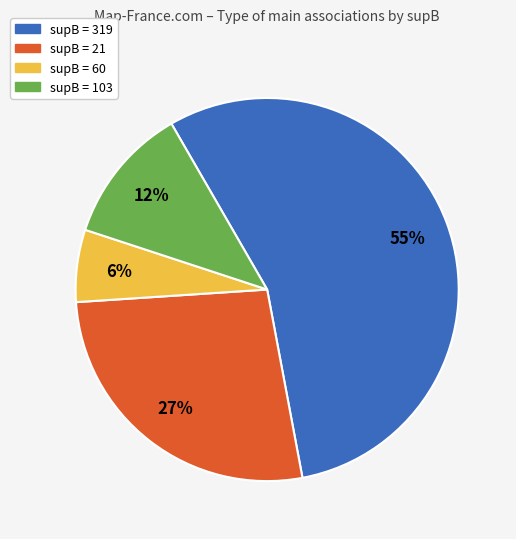

Does any single category account for the majority?

Yes